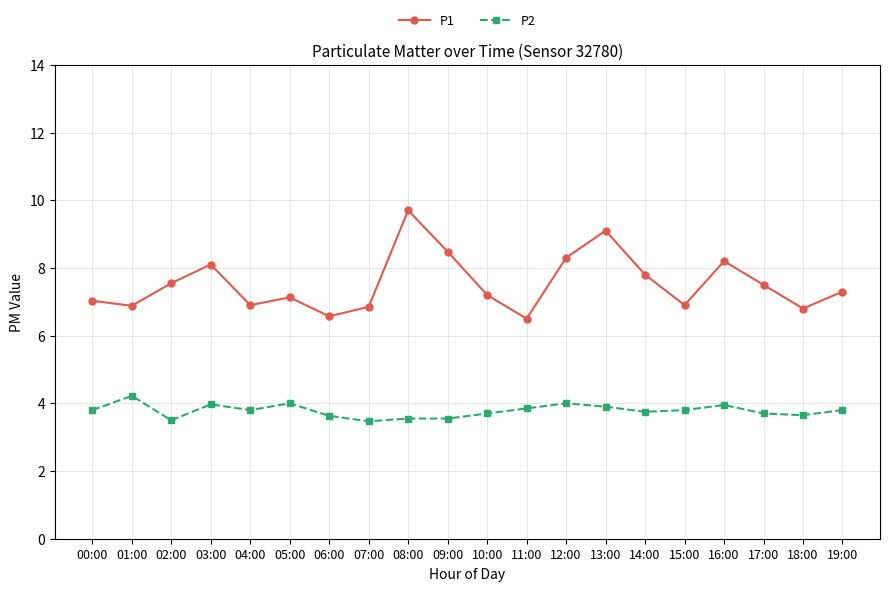

What is the difference between the second highest and minimum values in the P2 series?

0.5